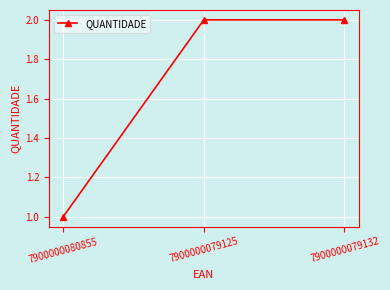

What is the maximum value shown in the chart?

2